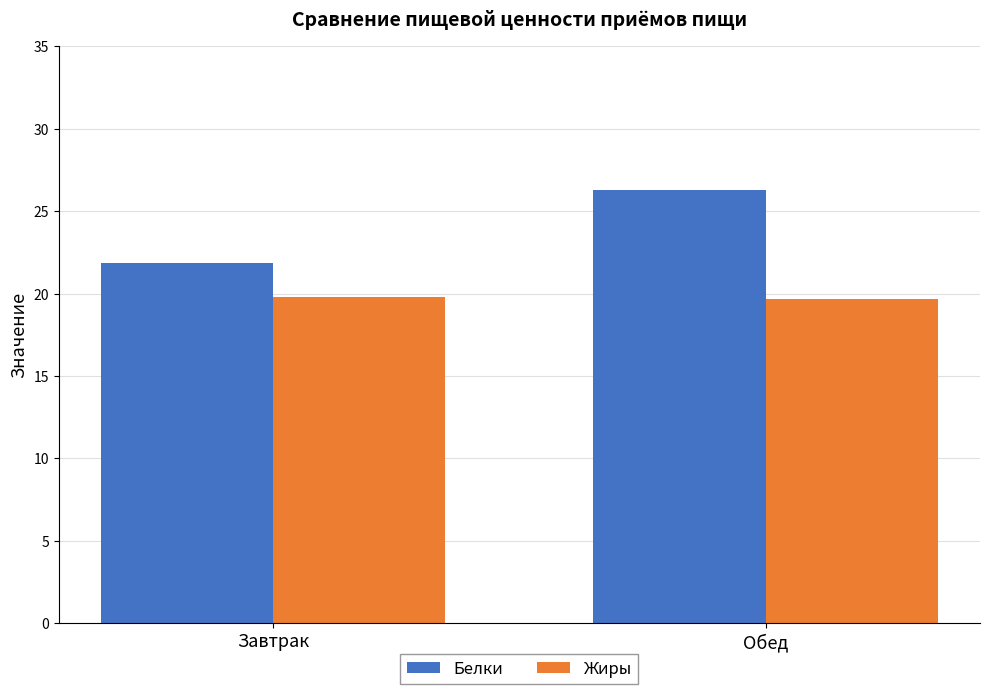

What is the sum of all Жиры values?

39.5